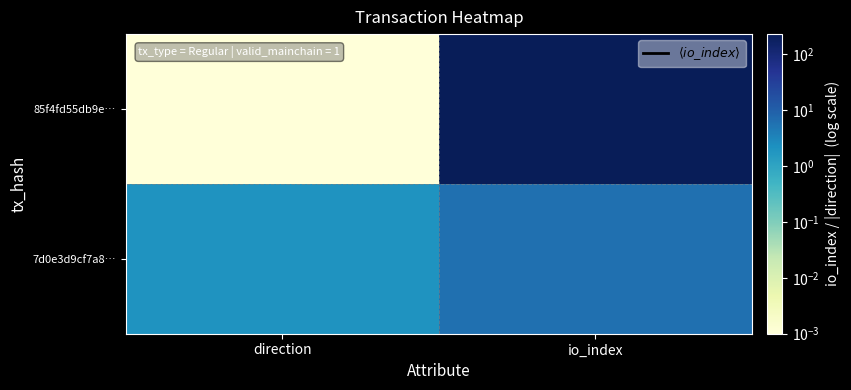

List the series in order of their overall mean, lowest first.

7d0e3d9cf7a8…, 85f4fd55db9e…